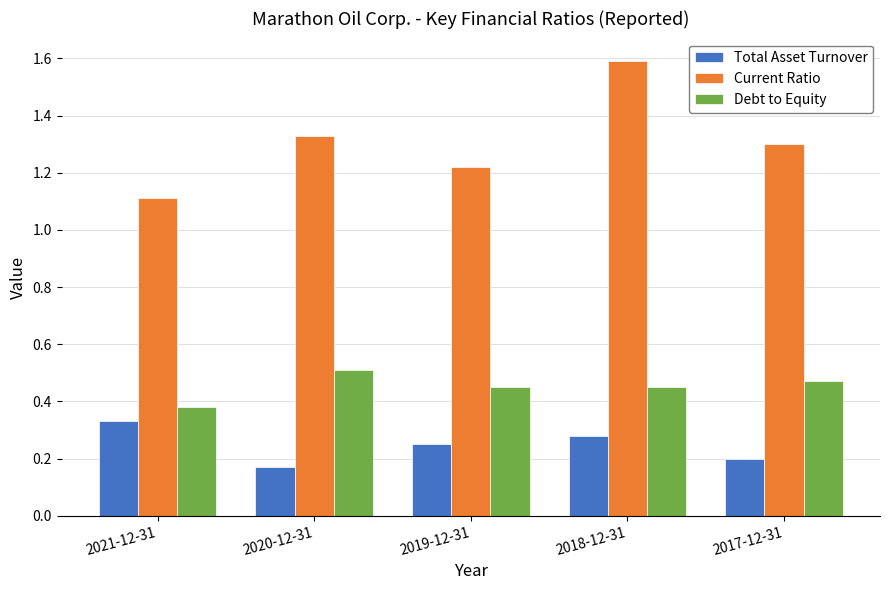

How many data points does each series have?

5